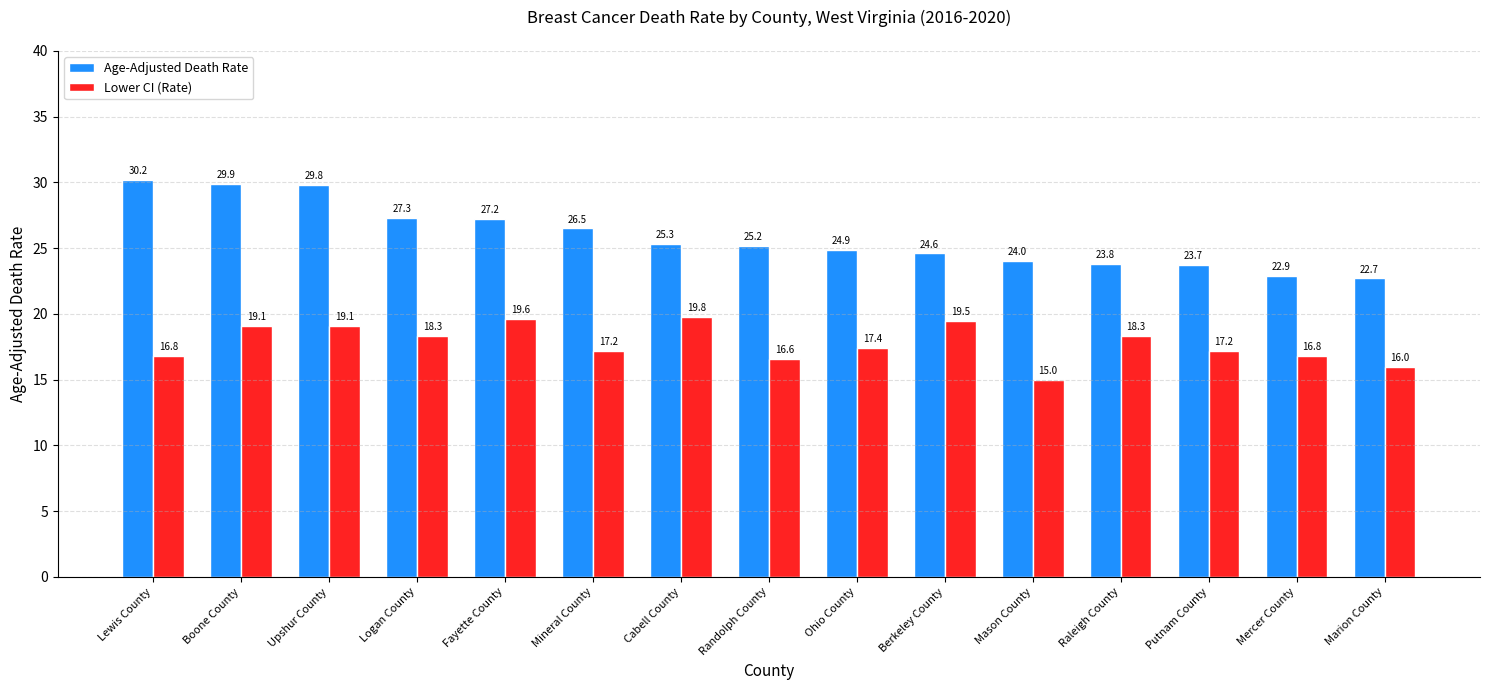

What is the total value across all series at Lewis County?

47.0